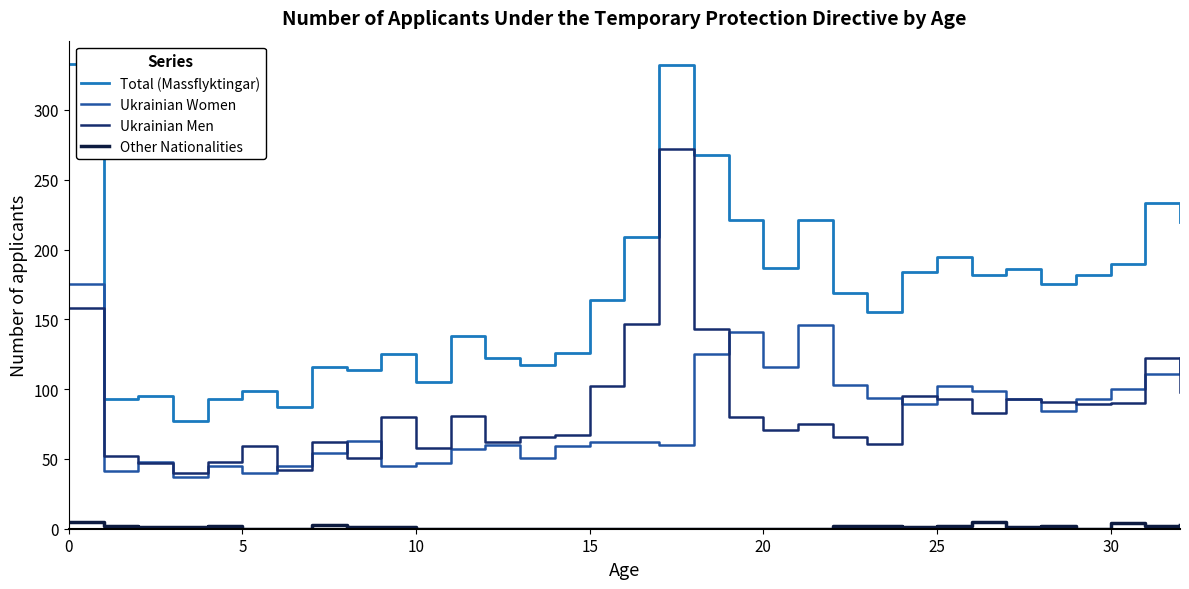

What is the minimum value for Ukrainian Women?

37